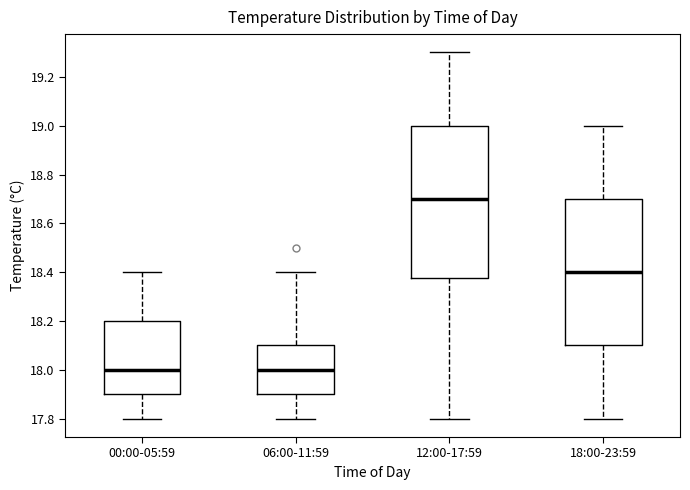

Reading left to right, transcribe this box plot: for each box, give where its median line is, the range the box spans, and where its two whiskers end, as read against the y-axis. The values are not printed on the chart, so give them approximately, as read against the axis.

00:00-05:59: median 18.00, box 17.90 to 18.20, whiskers 17.80 to 18.40
06:00-11:59: median 18.00, box 17.90 to 18.10, whiskers 17.80 to 18.40
12:00-17:59: median 18.70, box 18.38 to 19.00, whiskers 17.80 to 19.30
18:00-23:59: median 18.40, box 18.10 to 18.70, whiskers 17.80 to 19.00